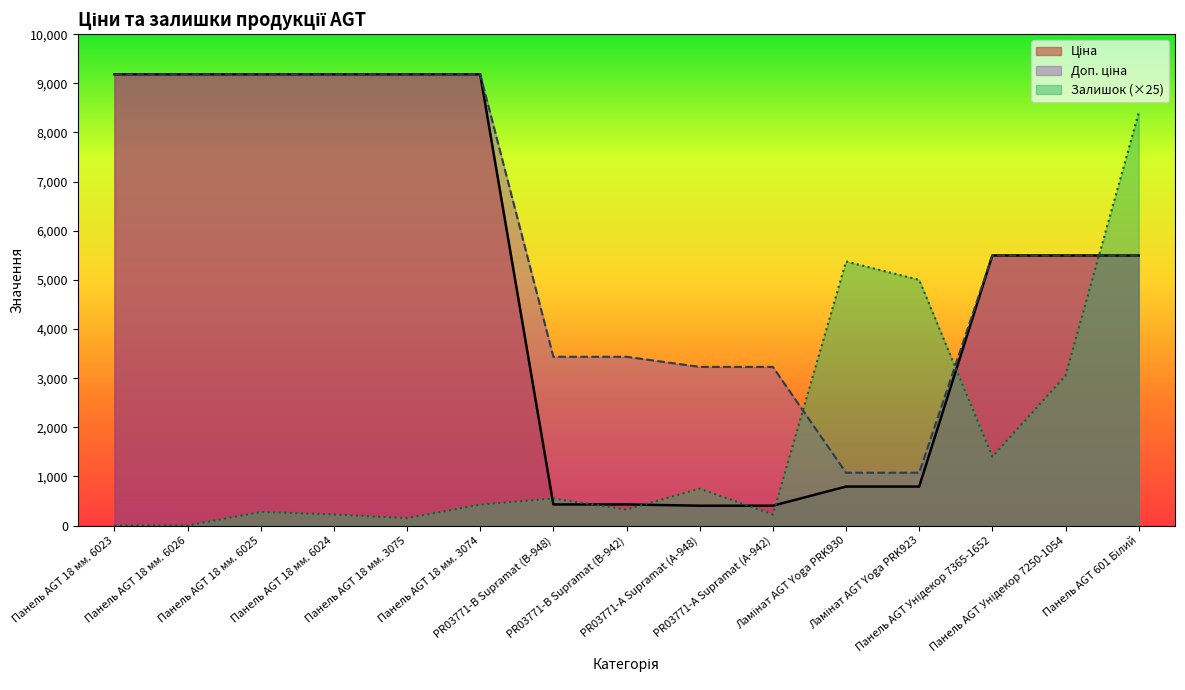

How many data points in Доп. ціна are above 5497?

9